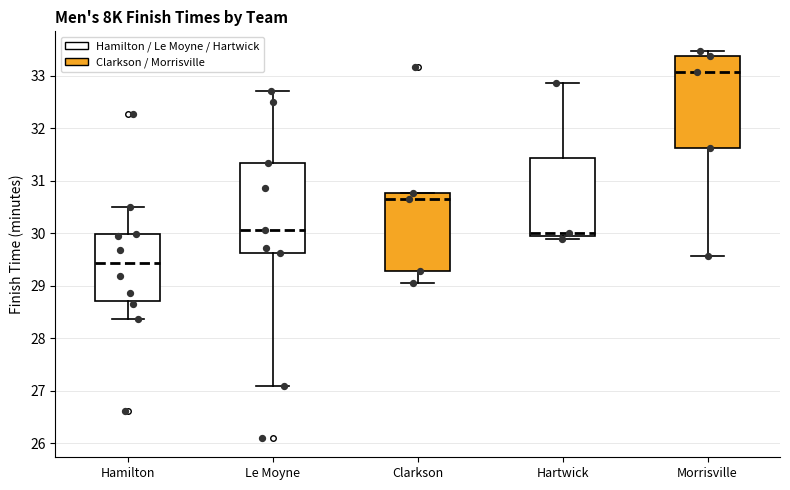

Reading left to right, read every box against the y-axis: the position of its median line, the range the box covers, and the ends of its whiskers. The values are not printed on the chart, so give them approximately, as read against the axis.

Hamilton: median 29.4, box 28.7 to 30.0, whiskers 28.4 to 30.5
Le Moyne: median 30.1, box 29.6 to 31.3, whiskers 27.1 to 32.7
Clarkson: median 30.7, box 29.3 to 30.8, whiskers 29.0 to 30.8
Hartwick: median 30.0, box 29.9 to 31.4, whiskers 29.9 (just below the box's lower edge) to 32.9
Morrisville: median 33.1, box 31.6 to 33.4, whiskers 29.6 to 33.5